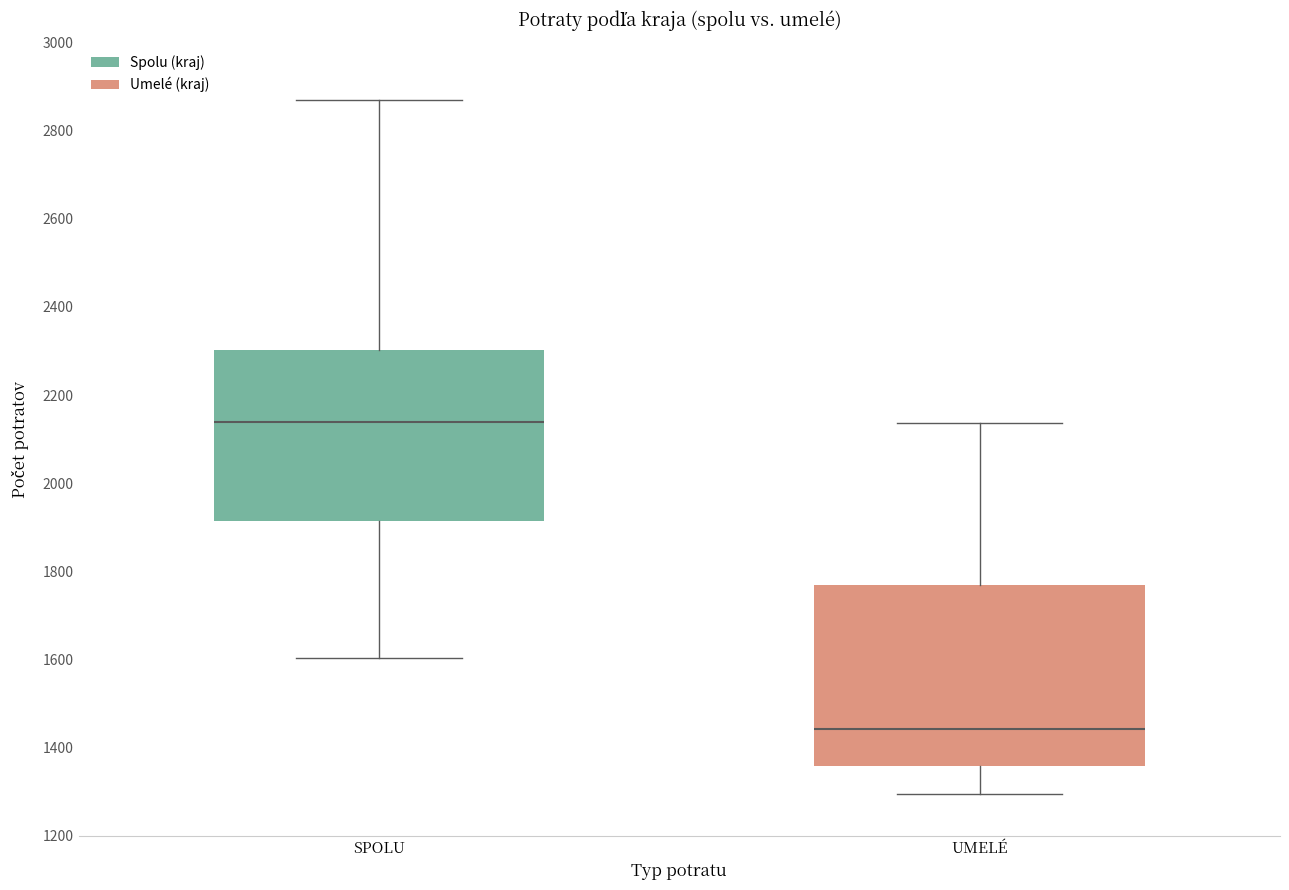

Reading left to right, read every box against the y-axis: the position of its median line, the range the box covers, and the ends of its whiskers. The values are not printed on the chart, so give them approximately, as read against the axis.

SPOLU: median 2140, box 1920 to 2300, whiskers 1600 to 2860
UMELÉ: median 1440, box 1360 to 1760, whiskers 1300 to 2140